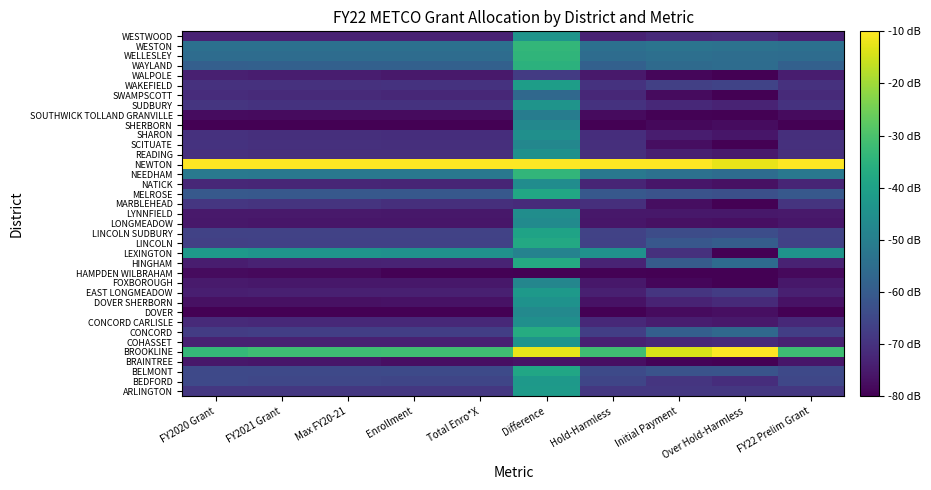

Reading right to left, transcribe all the data shown in this chart.

ARLINGTON: FY22 Prelim Grant=-68.7	Over Hold-Harmless=-68.7	Initial Payment=-68.5	Hold-Harmless=-68.7	Difference=-42.0	Total Enro*X=-68.7	Enrollment=-68.7	Max FY20-21=-68.7	FY2021 Grant=-68.7	FY2020 Grant=-68.6
BEDFORD: FY22 Prelim Grant=-65.2	Over Hold-Harmless=-71.0	Initial Payment=-69.3	Hold-Harmless=-65.2	Difference=-42.4	Total Enro*X=-65.2	Enrollment=-65.2	Max FY20-21=-65.1	FY2021 Grant=-65.1	FY2020 Grant=-64.6
BELMONT: FY22 Prelim Grant=-64.4	Over Hold-Harmless=-61.9	Initial Payment=-62.2	Hold-Harmless=-64.4	Difference=-38.5	Total Enro*X=-64.4	Enrollment=-64.4	Max FY20-21=-64.4	FY2021 Grant=-64.4	FY2020 Grant=-64.5
BRAINTREE: FY22 Prelim Grant=-75.9	Over Hold-Harmless=-80.0	Initial Payment=-79.3	Hold-Harmless=-77.0	Difference=-76.2	Total Enro*X=-77.0	Enrollment=-77.0	Max FY20-21=-75.9	FY2021 Grant=-75.9	FY2020 Grant=-75.5
BROOKLINE: FY22 Prelim Grant=-31.6	Over Hold-Harmless=-10.0	Initial Payment=-14.1	Hold-Harmless=-31.4	Difference=-12.3	Total Enro*X=-31.4	Enrollment=-31.4	Max FY20-21=-31.7	FY2021 Grant=-31.7	FY2020 Grant=-33.3
COHASSET: FY22 Prelim Grant=-73.5	Over Hold-Harmless=-71.4	Initial Payment=-71.9	Hold-Harmless=-73.5	Difference=-43.8	Total Enro*X=-73.5	Enrollment=-73.5	Max FY20-21=-73.5	FY2021 Grant=-73.5	FY2020 Grant=-73.5
CONCORD: FY22 Prelim Grant=-67.0	Over Hold-Harmless=-56.3	Initial Payment=-58.7	Hold-Harmless=-66.9	Difference=-36.6	Total Enro*X=-66.9	Enrollment=-66.9	Max FY20-21=-67.0	FY2021 Grant=-67.0	FY2020 Grant=-67.6
CONCORD CARLISLE: FY22 Prelim Grant=-72.0	Over Hold-Harmless=-75.2	Initial Payment=-74.3	Hold-Harmless=-72.0	Difference=-45.1	Total Enro*X=-72.0	Enrollment=-72.0	Max FY20-21=-72.0	FY2021 Grant=-72.0	FY2020 Grant=-71.6
DOVER: FY22 Prelim Grant=-80.0	Over Hold-Harmless=-77.3	Initial Payment=-78.1	Hold-Harmless=-80.0	Difference=-47.2	Total Enro*X=-80.0	Enrollment=-80.0	Max FY20-21=-80.0	FY2021 Grant=-80.0	FY2020 Grant=-80.0
DOVER SHERBORN: FY22 Prelim Grant=-76.7	Over Hold-Harmless=-71.7	Initial Payment=-73.0	Hold-Harmless=-76.7	Difference=-44.4	Total Enro*X=-76.7	Enrollment=-76.7	Max FY20-21=-76.7	FY2021 Grant=-76.7	FY2020 Grant=-76.9
EAST LONGMEADOW: FY22 Prelim Grant=-73.9	Over Hold-Harmless=-67.6	Initial Payment=-69.1	Hold-Harmless=-73.9	Difference=-42.3	Total Enro*X=-73.9	Enrollment=-73.9	Max FY20-21=-73.9	FY2021 Grant=-73.9	FY2020 Grant=-74.2
FOXBOROUGH: FY22 Prelim Grant=-75.4	Over Hold-Harmless=-80.0	Initial Payment=-78.9	Hold-Harmless=-75.5	Difference=-48.0	Total Enro*X=-75.5	Enrollment=-75.5	Max FY20-21=-75.4	FY2021 Grant=-75.4	FY2020 Grant=-75.0
HAMPDEN WILBRAHAM: FY22 Prelim Grant=-78.3	Over Hold-Harmless=-80.0	Initial Payment=-80.0	Hold-Harmless=-79.5	Difference=-80.0	Total Enro*X=-79.5	Enrollment=-79.5	Max FY20-21=-78.2	FY2021 Grant=-78.2	FY2020 Grant=-78.0
HINGHAM: FY22 Prelim Grant=-73.2	Over Hold-Harmless=-55.6	Initial Payment=-59.9	Hold-Harmless=-73.0	Difference=-37.2	Total Enro*X=-73.0	Enrollment=-73.0	Max FY20-21=-73.3	FY2021 Grant=-73.3	FY2020 Grant=-74.3
LEXINGTON: FY22 Prelim Grant=-43.9	Over Hold-Harmless=-80.0	Initial Payment=-70.4	Hold-Harmless=-44.5	Difference=-49.1	Total Enro*X=-44.5	Enrollment=-44.5	Max FY20-21=-43.7	FY2021 Grant=-43.7	FY2020 Grant=-42.0
LINCOLN: FY22 Prelim Grant=-66.4	Over Hold-Harmless=-59.5	Initial Payment=-61.0	Hold-Harmless=-66.4	Difference=-37.8	Total Enro*X=-66.4	Enrollment=-66.4	Max FY20-21=-66.5	FY2021 Grant=-66.5	FY2020 Grant=-66.8
LINCOLN SUDBURY: FY22 Prelim Grant=-66.1	Over Hold-Harmless=-63.4	Initial Payment=-63.9	Hold-Harmless=-66.1	Difference=-39.4	Total Enro*X=-66.1	Enrollment=-66.1	Max FY20-21=-66.1	FY2021 Grant=-66.1	FY2020 Grant=-66.1
LONGMEADOW: FY22 Prelim Grant=-75.6	Over Hold-Harmless=-77.1	Initial Payment=-76.8	Hold-Harmless=-75.7	Difference=-46.5	Total Enro*X=-75.7	Enrollment=-75.7	Max FY20-21=-75.6	FY2021 Grant=-75.6	FY2020 Grant=-75.4
LYNNFIELD: FY22 Prelim Grant=-75.3	Over Hold-Harmless=-75.4	Initial Payment=-75.4	Hold-Harmless=-75.4	Difference=-45.7	Total Enro*X=-75.4	Enrollment=-75.4	Max FY20-21=-75.3	FY2021 Grant=-75.3	FY2020 Grant=-75.2
MARBLEHEAD: FY22 Prelim Grant=-69.5	Over Hold-Harmless=-80.0	Initial Payment=-77.5	Hold-Harmless=-70.5	Difference=-71.4	Total Enro*X=-70.5	Enrollment=-70.5	Max FY20-21=-69.4	FY2021 Grant=-69.4	FY2020 Grant=-68.8
MELROSE: FY22 Prelim Grant=-60.7	Over Hold-Harmless=-62.9	Initial Payment=-62.0	Hold-Harmless=-60.8	Difference=-38.4	Total Enro*X=-60.8	Enrollment=-60.8	Max FY20-21=-60.7	FY2021 Grant=-60.7	FY2020 Grant=-60.5
NATICK: FY22 Prelim Grant=-72.6	Over Hold-Harmless=-76.9	Initial Payment=-75.8	Hold-Harmless=-72.7	Difference=-45.9	Total Enro*X=-72.7	Enrollment=-72.7	Max FY20-21=-72.6	FY2021 Grant=-72.6	FY2020 Grant=-72.2
NEEDHAM: FY22 Prelim Grant=-51.9	Over Hold-Harmless=-55.3	Initial Payment=-53.8	Hold-Harmless=-52.0	Difference=-33.9	Total Enro*X=-52.0	Enrollment=-52.0	Max FY20-21=-51.9	FY2021 Grant=-51.9	FY2020 Grant=-51.6
NEWTON: FY22 Prelim Grant=-10.0	Over Hold-Harmless=-12.3	Initial Payment=-10.0	Hold-Harmless=-10.0	Difference=-10.0	Total Enro*X=-10.0	Enrollment=-10.0	Max FY20-21=-10.0	FY2021 Grant=-10.0	FY2020 Grant=-10.0
READING: FY22 Prelim Grant=-70.5	Over Hold-Harmless=-74.9	Initial Payment=-73.7	Hold-Harmless=-70.5	Difference=-44.8	Total Enro*X=-70.5	Enrollment=-70.5	Max FY20-21=-70.4	FY2021 Grant=-70.4	FY2020 Grant=-70.0
SCITUATE: FY22 Prelim Grant=-70.4	Over Hold-Harmless=-80.0	Initial Payment=-77.5	Hold-Harmless=-70.5	Difference=-47.5	Total Enro*X=-70.5	Enrollment=-70.5	Max FY20-21=-70.3	FY2021 Grant=-70.3	FY2020 Grant=-69.8
SHARON: FY22 Prelim Grant=-70.6	Over Hold-Harmless=-75.6	Initial Payment=-74.3	Hold-Harmless=-70.7	Difference=-45.1	Total Enro*X=-70.7	Enrollment=-70.7	Max FY20-21=-70.6	FY2021 Grant=-70.6	FY2020 Grant=-70.1
SHERBORN: FY22 Prelim Grant=-79.8	Over Hold-Harmless=-77.8	Initial Payment=-78.4	Hold-Harmless=-79.8	Difference=-47.3	Total Enro*X=-79.8	Enrollment=-79.8	Max FY20-21=-79.8	FY2021 Grant=-79.8	FY2020 Grant=-79.8
SOUTHWICK TOLLAND GRANVILLE: FY22 Prelim Grant=-77.9	Over Hold-Harmless=-80.0	Initial Payment=-79.6	Hold-Harmless=-78.0	Difference=-50.7	Total Enro*X=-78.0	Enrollment=-78.0	Max FY20-21=-77.8	FY2021 Grant=-77.8	FY2020 Grant=-77.6
SUDBURY: FY22 Prelim Grant=-69.7	Over Hold-Harmless=-73.0	Initial Payment=-72.0	Hold-Harmless=-69.7	Difference=-43.9	Total Enro*X=-69.7	Enrollment=-69.7	Max FY20-21=-69.6	FY2021 Grant=-69.6	FY2020 Grant=-69.3
SWAMPSCOTT: FY22 Prelim Grant=-71.8	Over Hold-Harmless=-80.0	Initial Payment=-78.0	Hold-Harmless=-72.2	Difference=-56.5	Total Enro*X=-72.2	Enrollment=-72.2	Max FY20-21=-71.7	FY2021 Grant=-71.7	FY2020 Grant=-71.2
WAKEFIELD: FY22 Prelim Grant=-69.9	Over Hold-Harmless=-65.9	Initial Payment=-66.7	Hold-Harmless=-69.9	Difference=-41.0	Total Enro*X=-69.9	Enrollment=-69.9	Max FY20-21=-69.9	FY2021 Grant=-69.9	FY2020 Grant=-70.0
WALPOLE: FY22 Prelim Grant=-74.4	Over Hold-Harmless=-80.0	Initial Payment=-78.8	Hold-Harmless=-75.2	Difference=-67.9	Total Enro*X=-75.2	Enrollment=-75.2	Max FY20-21=-74.3	FY2021 Grant=-74.3	FY2020 Grant=-73.9
WAYLAND: FY22 Prelim Grant=-58.6	Over Hold-Harmless=-55.4	Initial Payment=-55.7	Hold-Harmless=-58.6	Difference=-35.0	Total Enro*X=-58.6	Enrollment=-58.6	Max FY20-21=-58.6	FY2021 Grant=-58.6	FY2020 Grant=-58.8
WELLESLEY: FY22 Prelim Grant=-55.3	Over Hold-Harmless=-55.0	Initial Payment=-54.6	Hold-Harmless=-55.3	Difference=-34.3	Total Enro*X=-55.3	Enrollment=-55.3	Max FY20-21=-55.3	FY2021 Grant=-55.3	FY2020 Grant=-55.2
WESTON: FY22 Prelim Grant=-54.3	Over Hold-Harmless=-53.6	Initial Payment=-53.2	Hold-Harmless=-54.3	Difference=-33.6	Total Enro*X=-54.3	Enrollment=-54.3	Max FY20-21=-54.3	FY2021 Grant=-54.3	FY2020 Grant=-54.3
WESTWOOD: FY22 Prelim Grant=-73.4	Over Hold-Harmless=-71.2	Initial Payment=-71.7	Hold-Harmless=-73.4	Difference=-43.7	Total Enro*X=-73.4	Enrollment=-73.4	Max FY20-21=-73.4	FY2021 Grant=-73.4	FY2020 Grant=-73.4